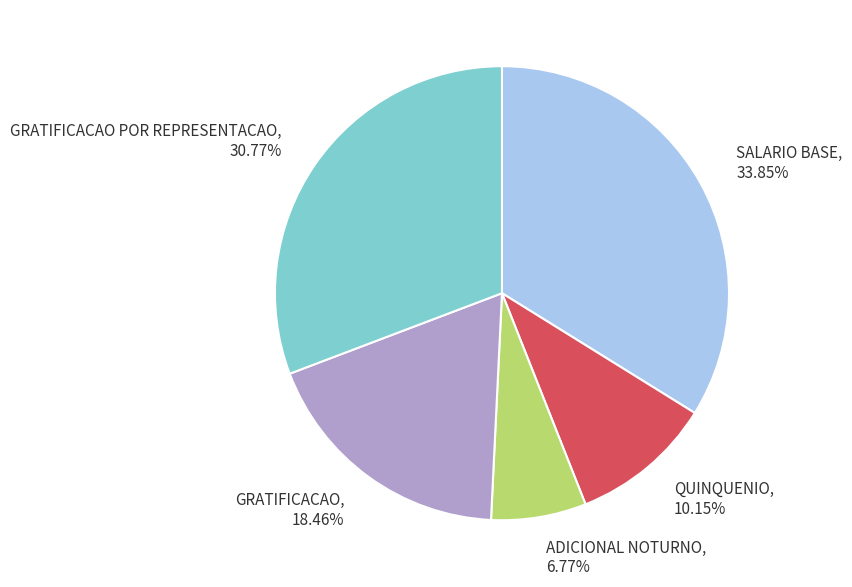

Rank the categories by value from highest to lowest.

SALARIO BASE, 33.85%, GRATIFICACAO POR REPRESENTACAO, 30.77%, GRATIFICACAO, 18.46%, QUINQUENIO, 10.15%, ADICIONAL NOTURNO, 6.77%